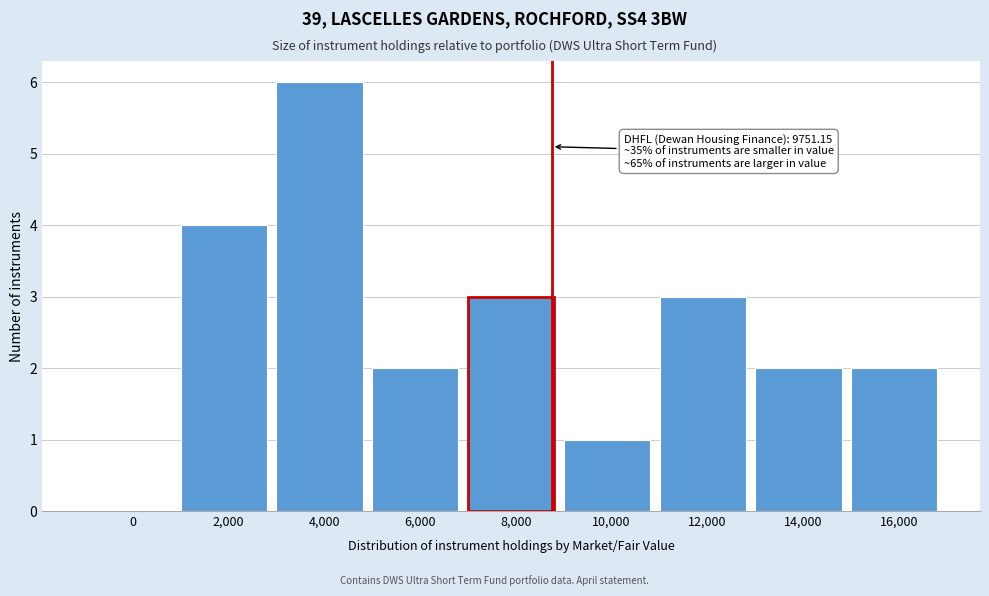

Reading right to left, extract all data points from this chart.

16,000=2	14,000=2	12,000=3	10,000=1	8,000=3	6,000=2	4,000=6	2,000=4	0=0